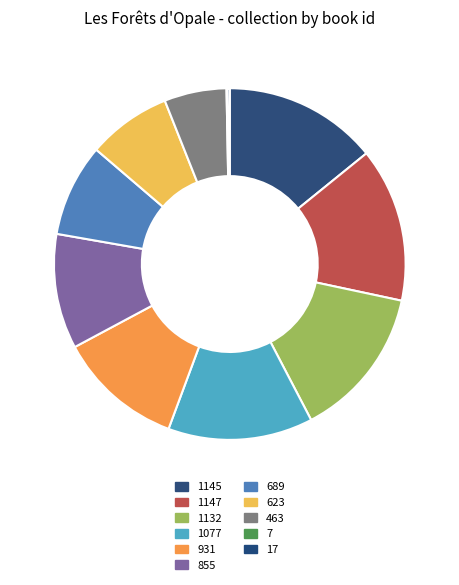

To the nearest percent, what is the difference between the largest and smallest slice percentages?

14%